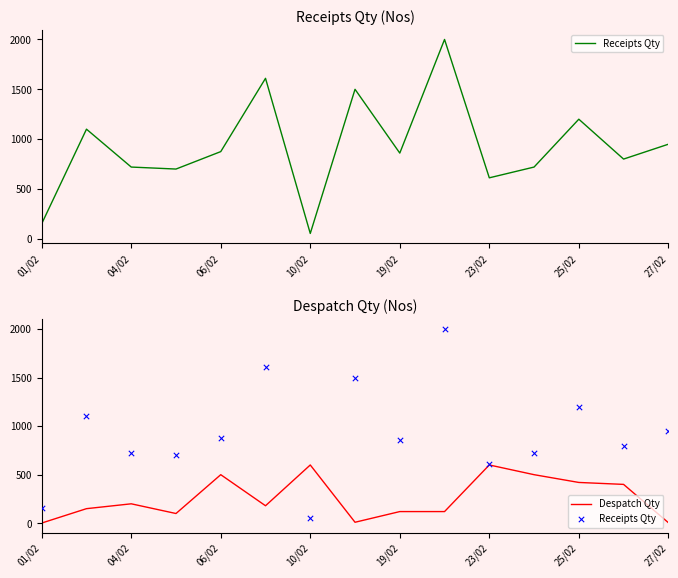

Which series contains the highest Y value?

Receipts Qty